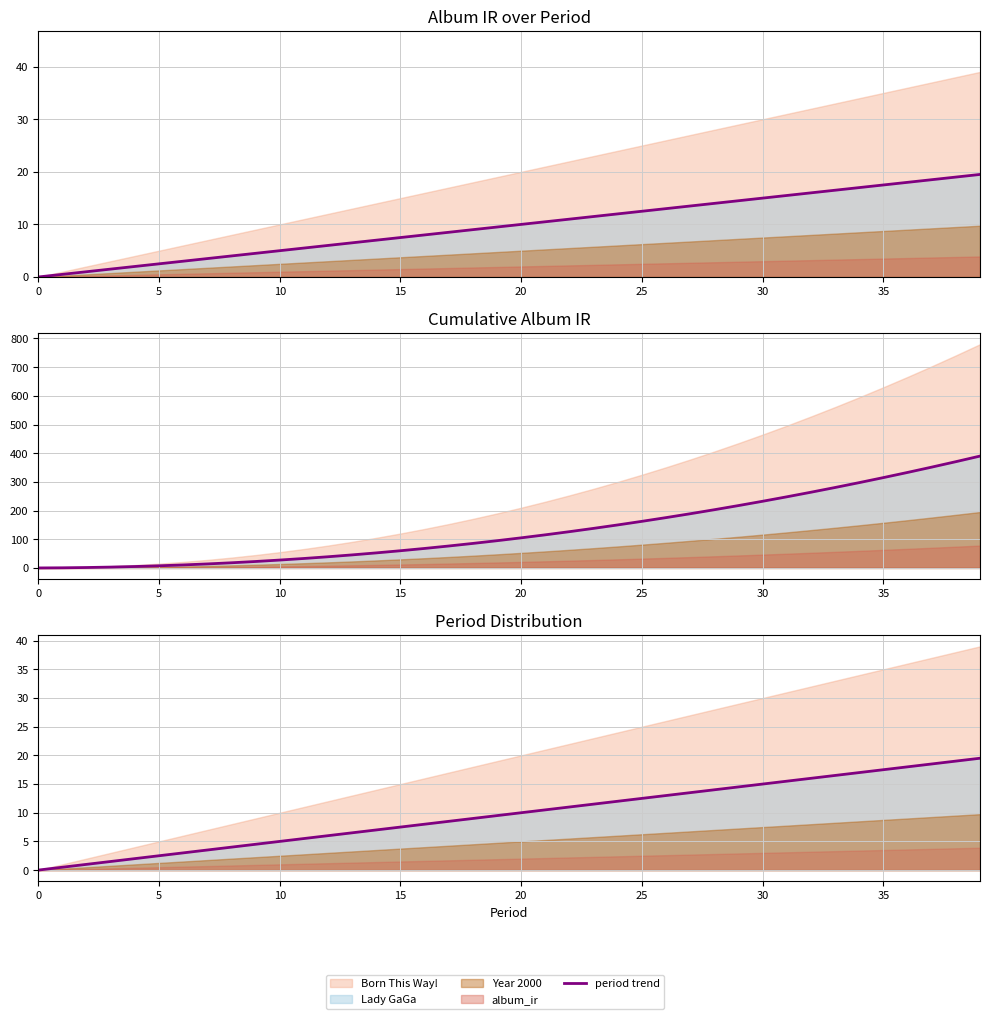

At which label is the value closest to 9?

18